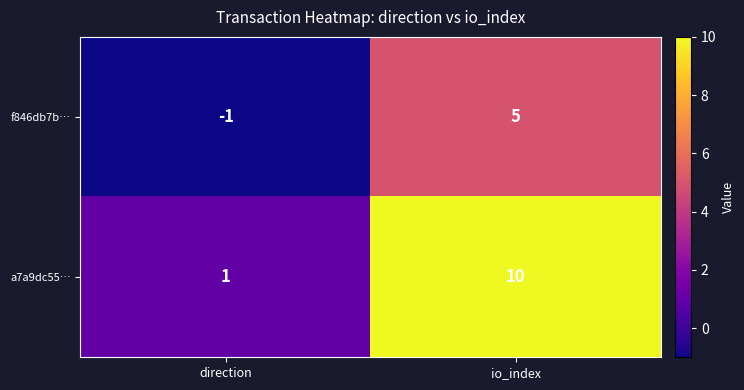

Is the value of f846db7b… at io_index greater than the value of a7a9dc55… at io_index?

No